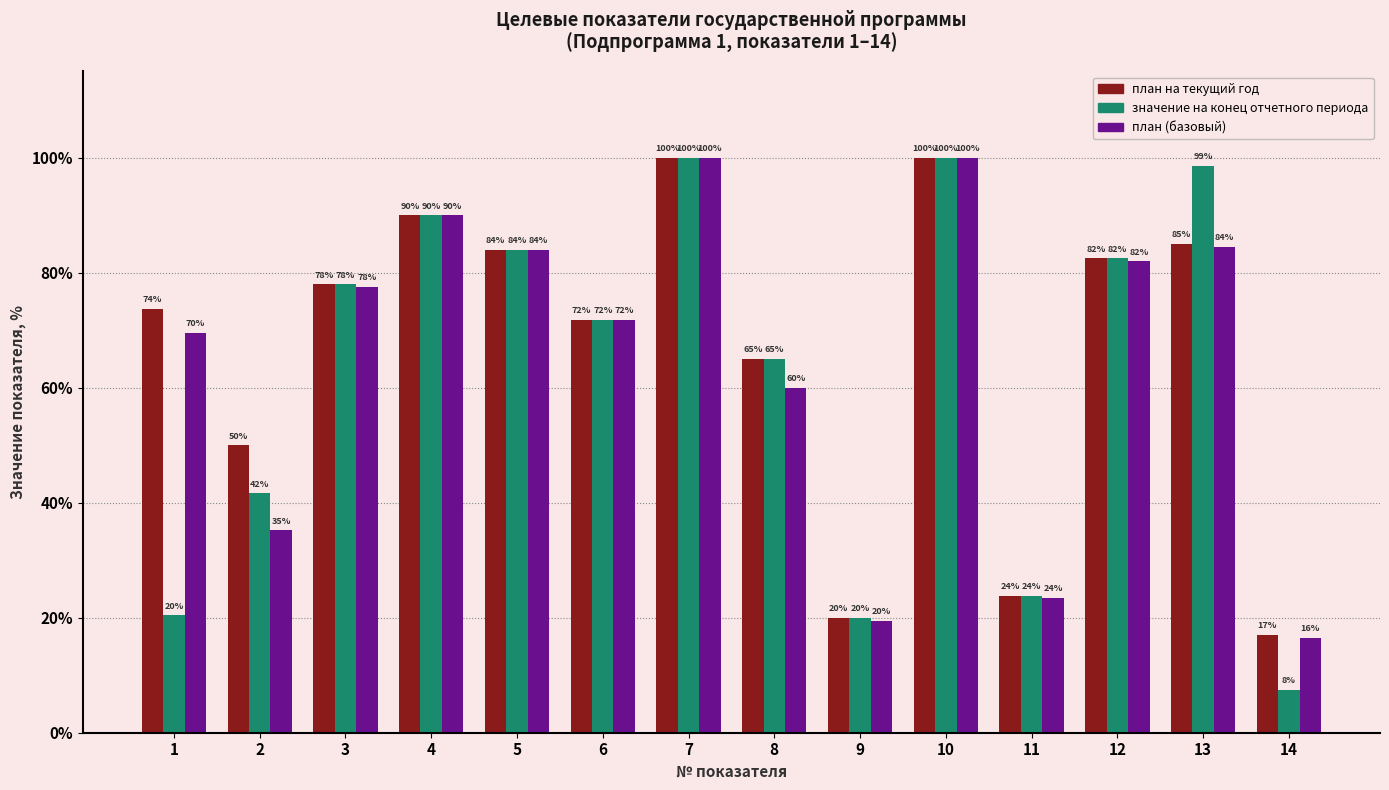

Where does the план (базовый) series first go above 77?

3